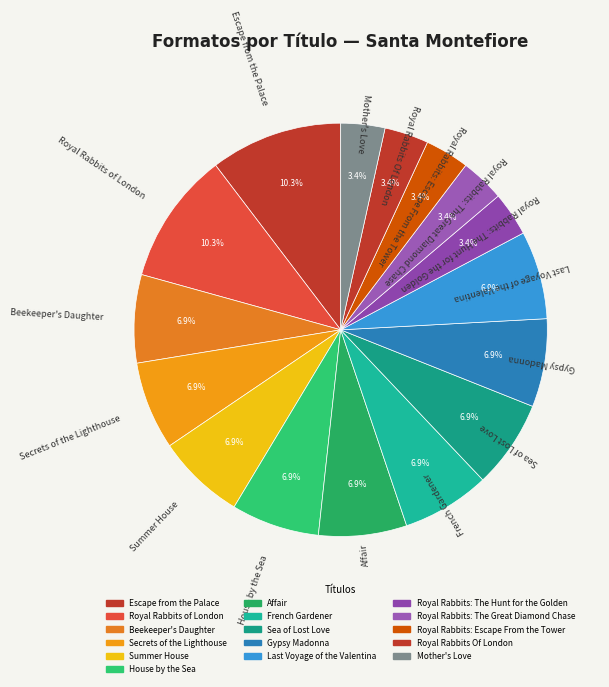

Which category has the smallest portion of the pie?

Royal Rabbits: The Hunt for the Golden